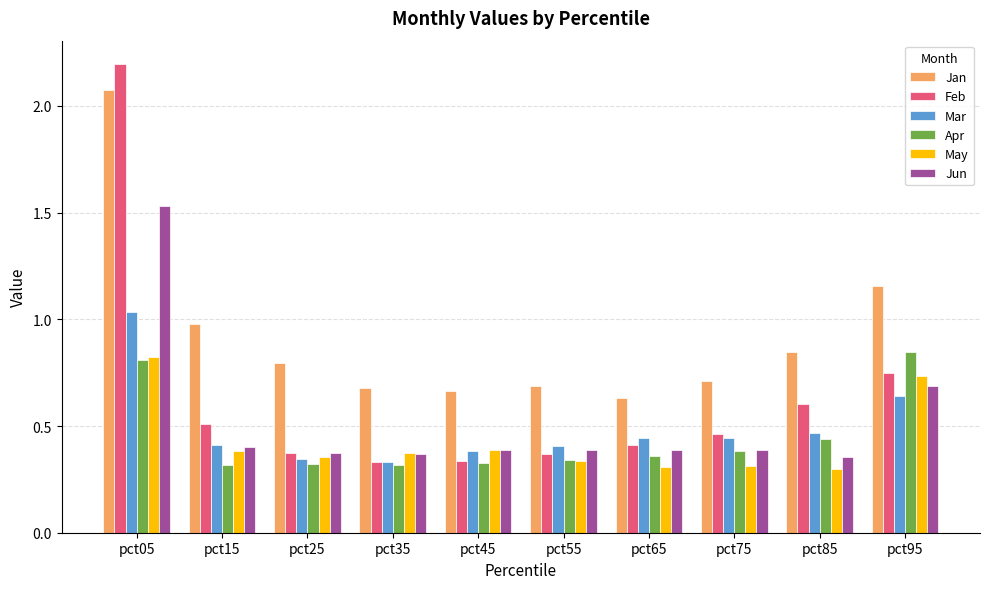

What is the spread (max minus min) of values at pct05?

1.4